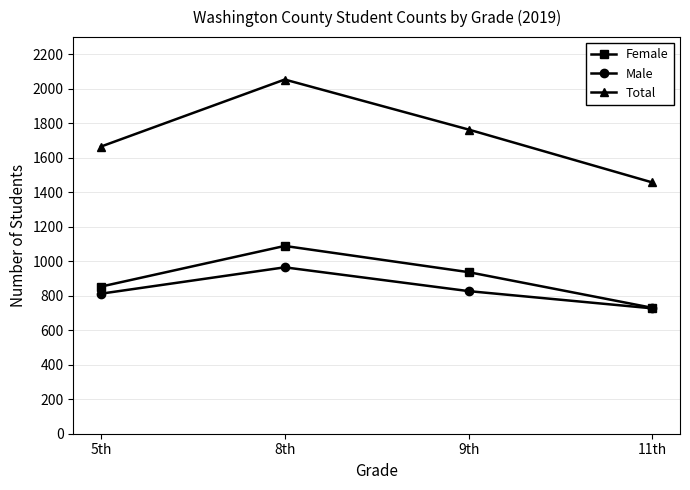

True or false: Total and Female intersect in this chart.

False